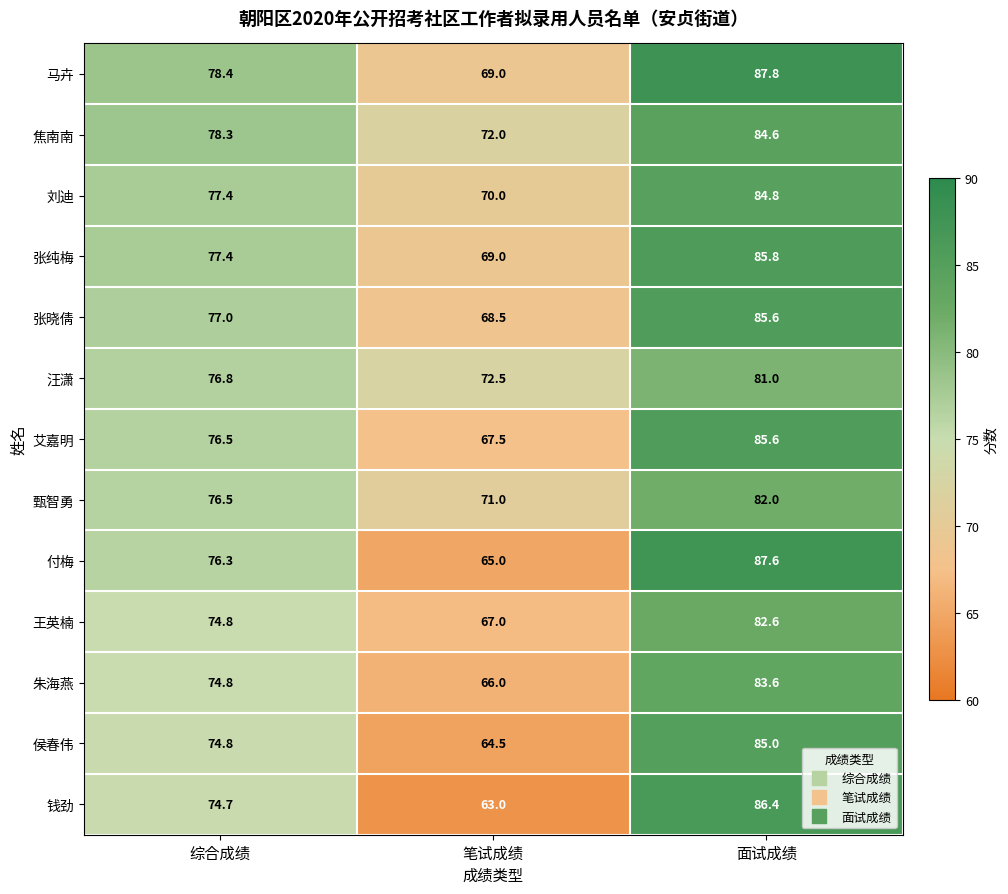

List the labels in order of 王英楠 value, largest first.

面试成绩, 综合成绩, 笔试成绩